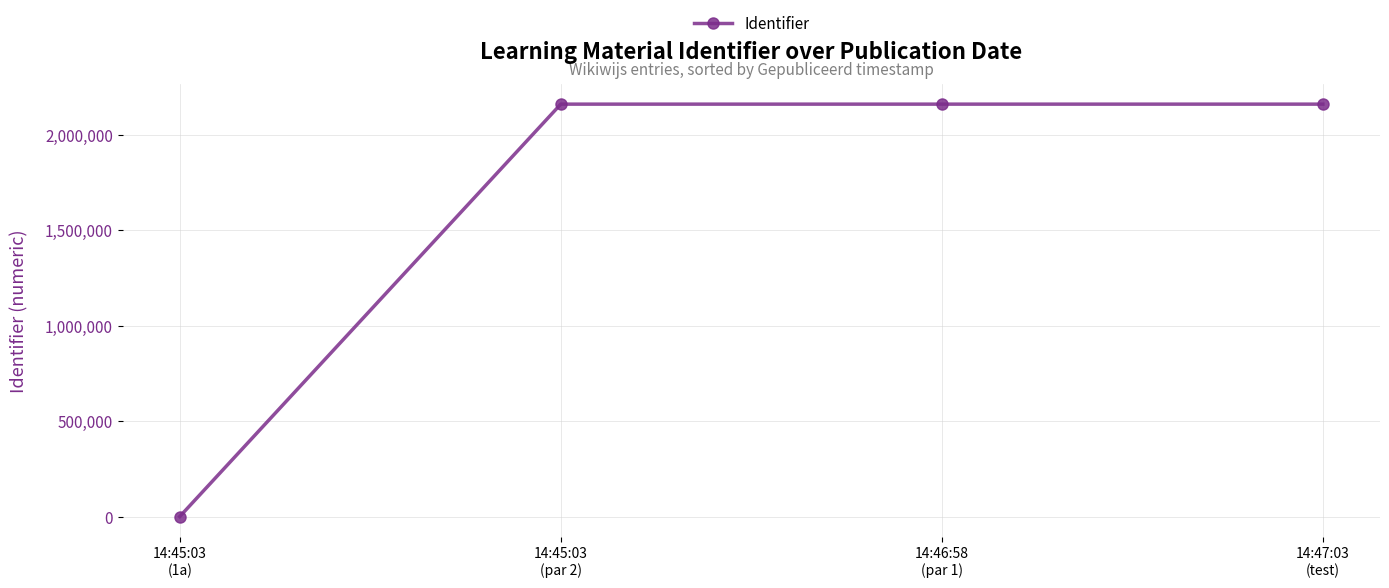

True or false: the data has more than 0 interior local peaks.

True